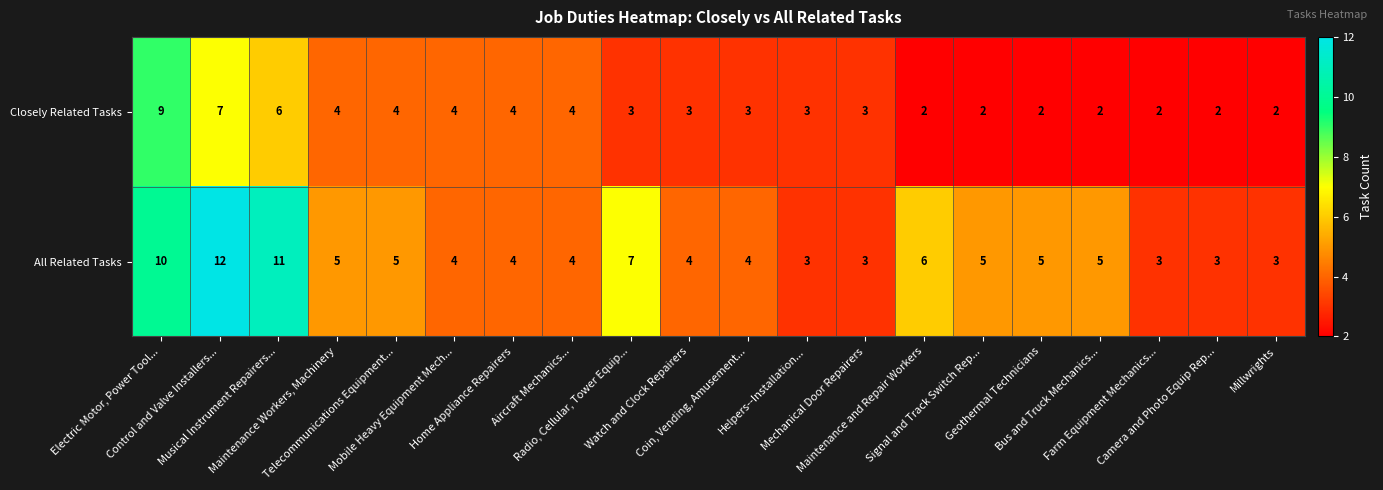

What is the average value of the Closely Related Tasks series?

4